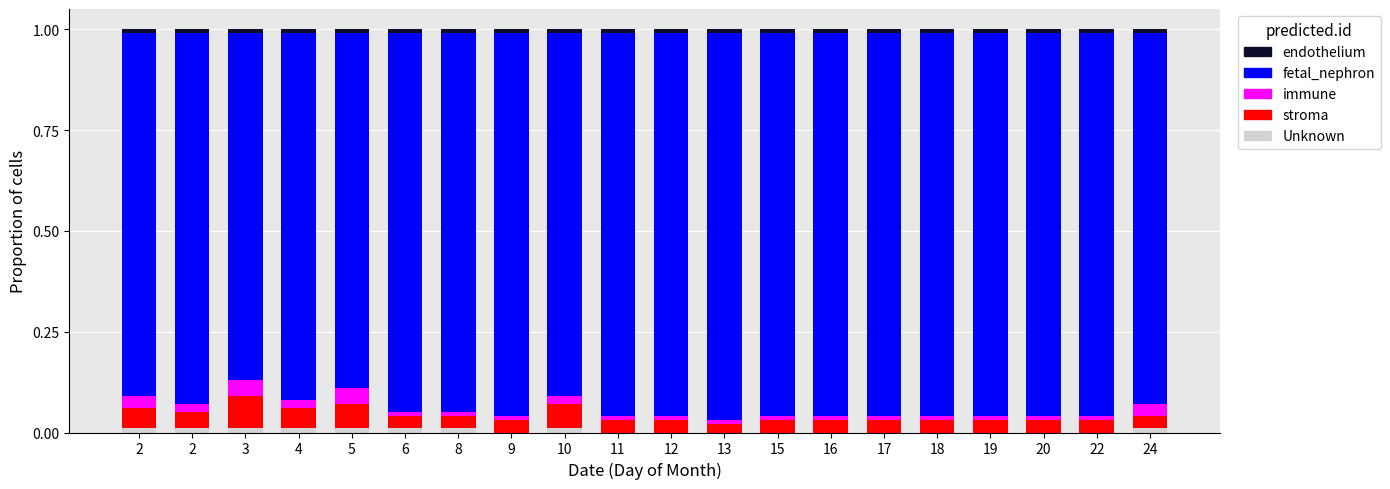

Are the bars horizontal?

No